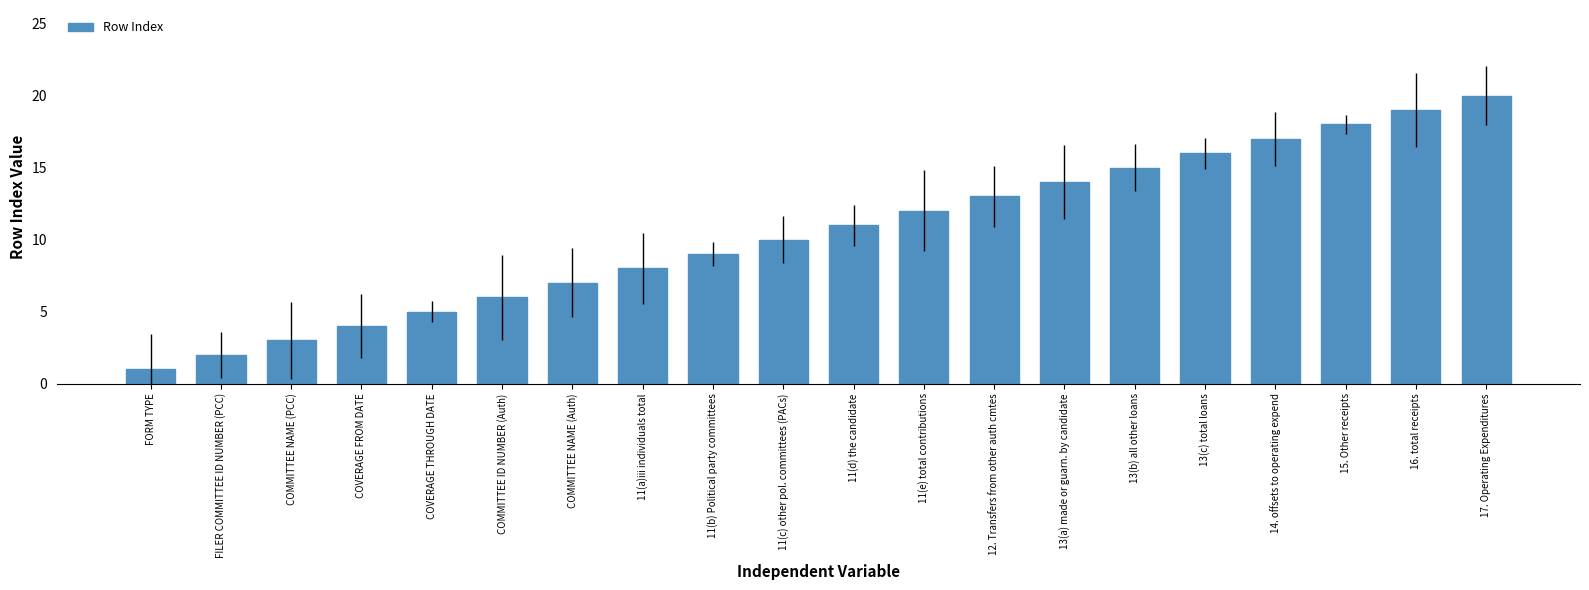

Does the chart contain any negative values?

No